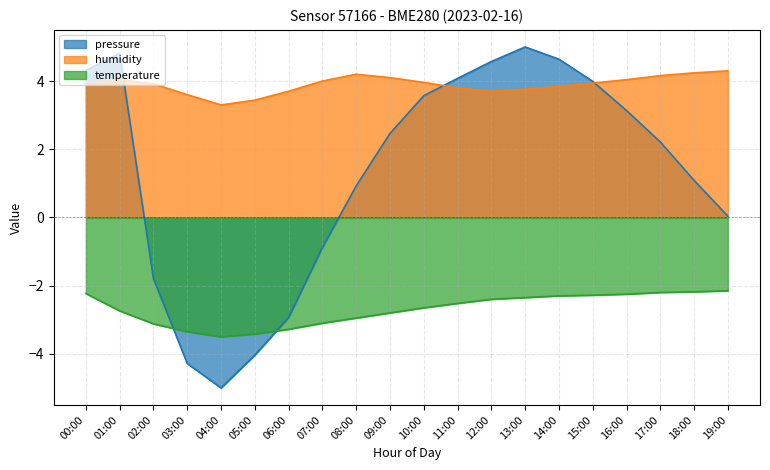

What is the greatest value displayed?

5.0